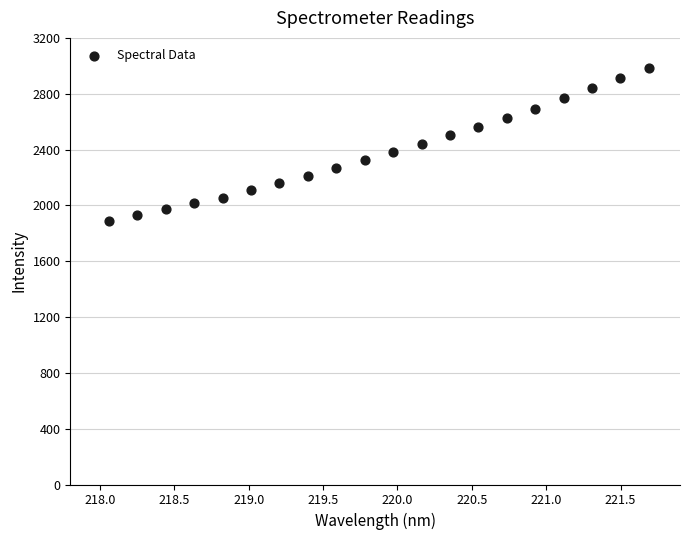

What is the range of X values (max minus min)?

3.6